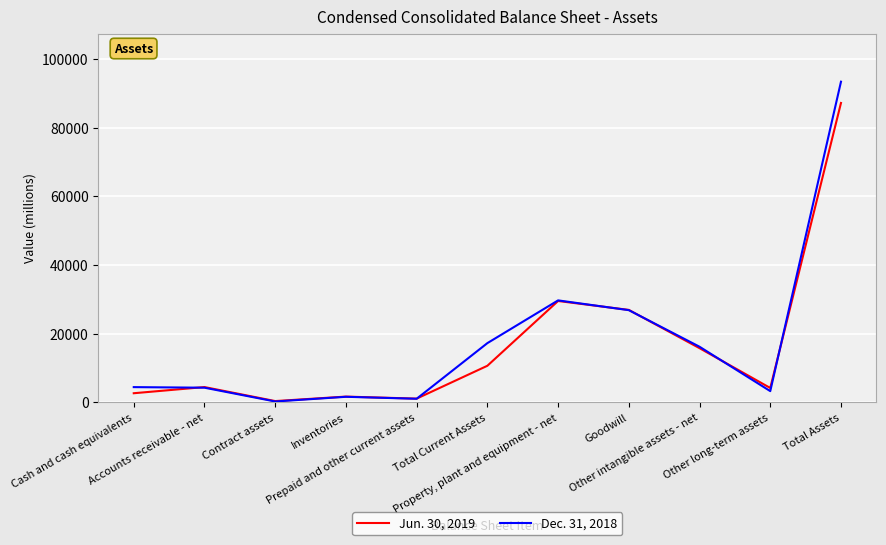

Which series has the widest spread of values?

Dec. 31, 2018